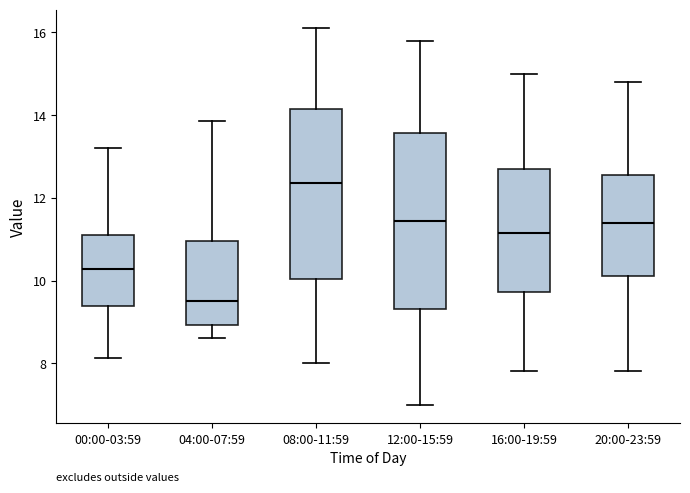

Reading left to right, read every box against the y-axis: the position of its median line, the range the box covers, and the ends of its whiskers. The values are not printed on the chart, so give them approximately, as read against the axis.

00:00-03:59: median 10.2, box 9.4 to 11.2, whiskers 8.2 to 13.2
04:00-07:59: median 9.6, box 9.0 to 11.0, whiskers 8.6 to 13.8
08:00-11:59: median 12.4, box 10.0 to 14.2, whiskers 8.0 to 16.2
12:00-15:59: median 11.4, box 9.4 to 13.6, whiskers 7.0 to 15.8
16:00-19:59: median 11.2, box 9.8 to 12.8, whiskers 7.8 to 15.0
20:00-23:59: median 11.4, box 10.0 to 12.6, whiskers 7.8 to 14.8